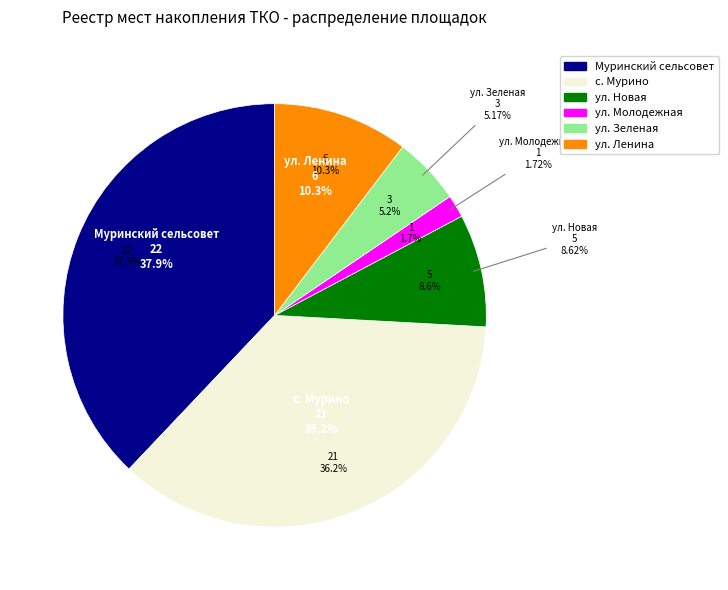

To the nearest percent, what percentage of the pie is ул. Молодежная?

2%